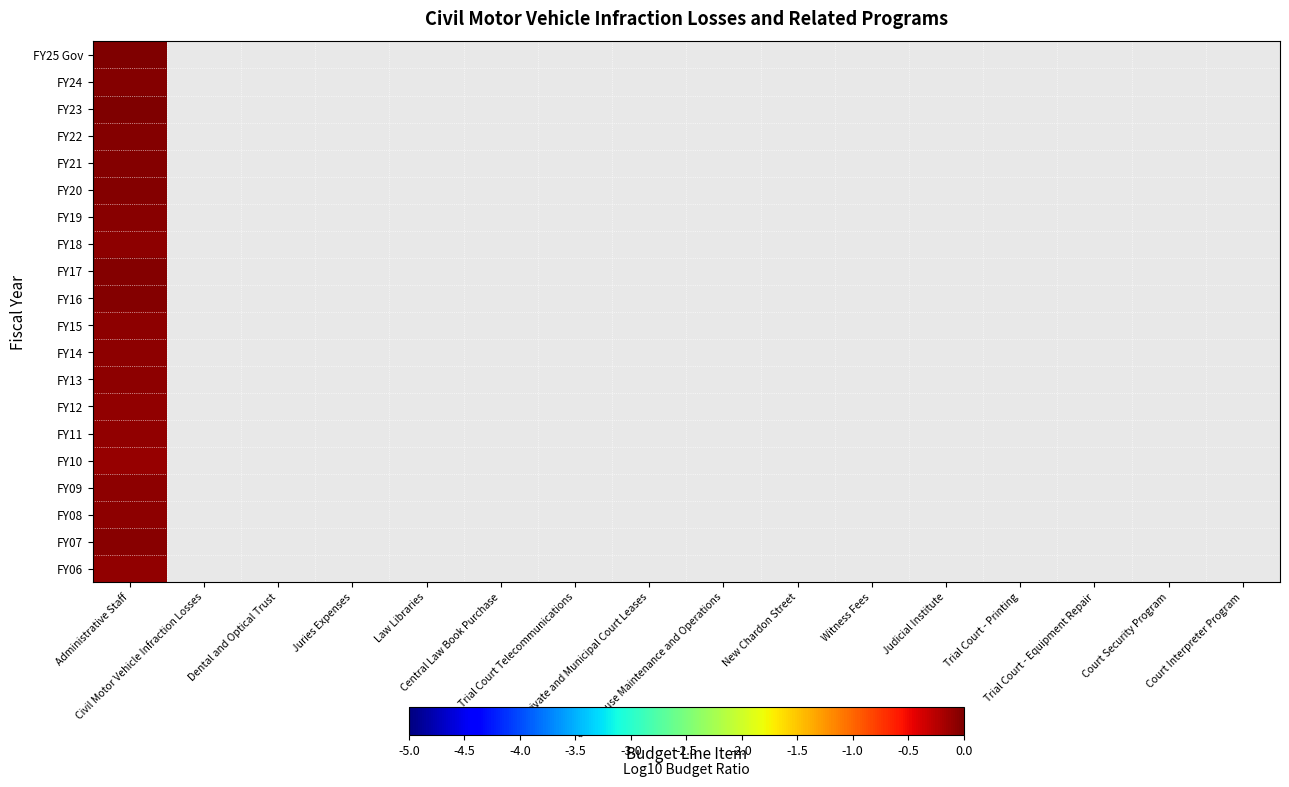

Is the value of FY10 at Judicial Institute greater than the value of FY22 at Administrative Staff?

No